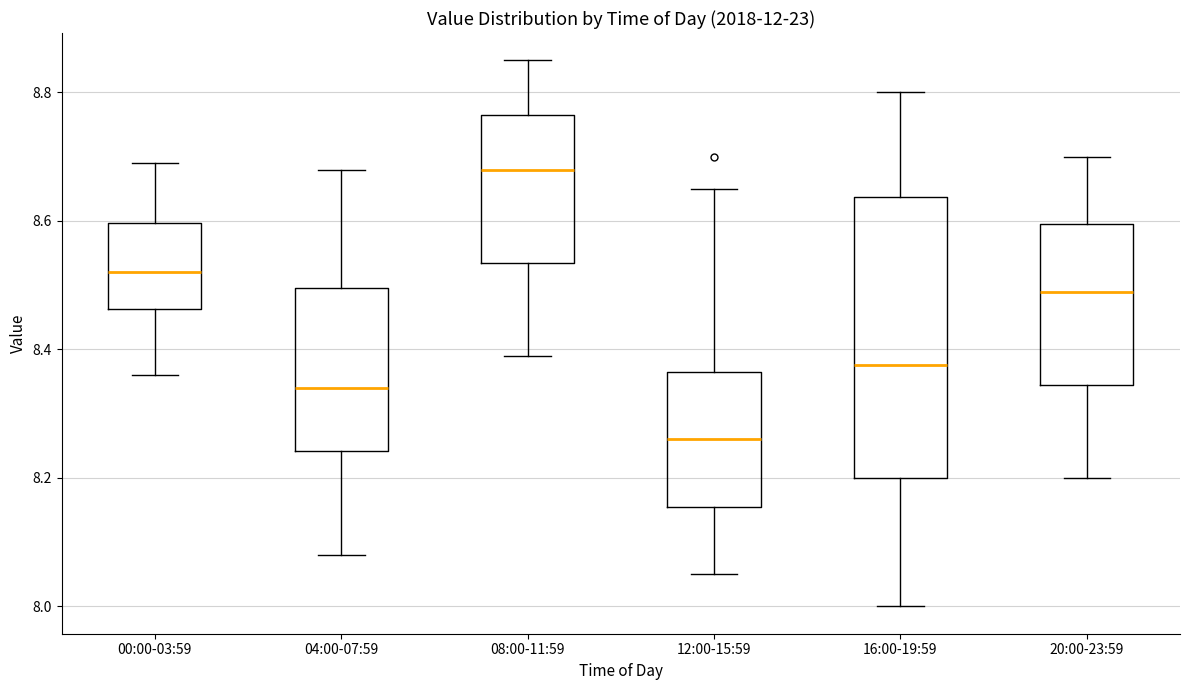

Reading left to right, read every box against the y-axis: the position of its median line, the range the box covers, and the ends of its whiskers. The values are not printed on the chart, so give them approximately, as read against the axis.

00:00-03:59: median 8.52, box 8.46 to 8.60, whiskers 8.36 to 8.70
04:00-07:59: median 8.34, box 8.24 to 8.50, whiskers 8.08 to 8.68
08:00-11:59: median 8.68, box 8.54 to 8.76, whiskers 8.40 to 8.86
12:00-15:59: median 8.26, box 8.16 to 8.36, whiskers 8.06 to 8.66
16:00-19:59: median 8.38, box 8.20 to 8.64, whiskers 8.00 to 8.80
20:00-23:59: median 8.50, box 8.34 to 8.60, whiskers 8.20 to 8.70